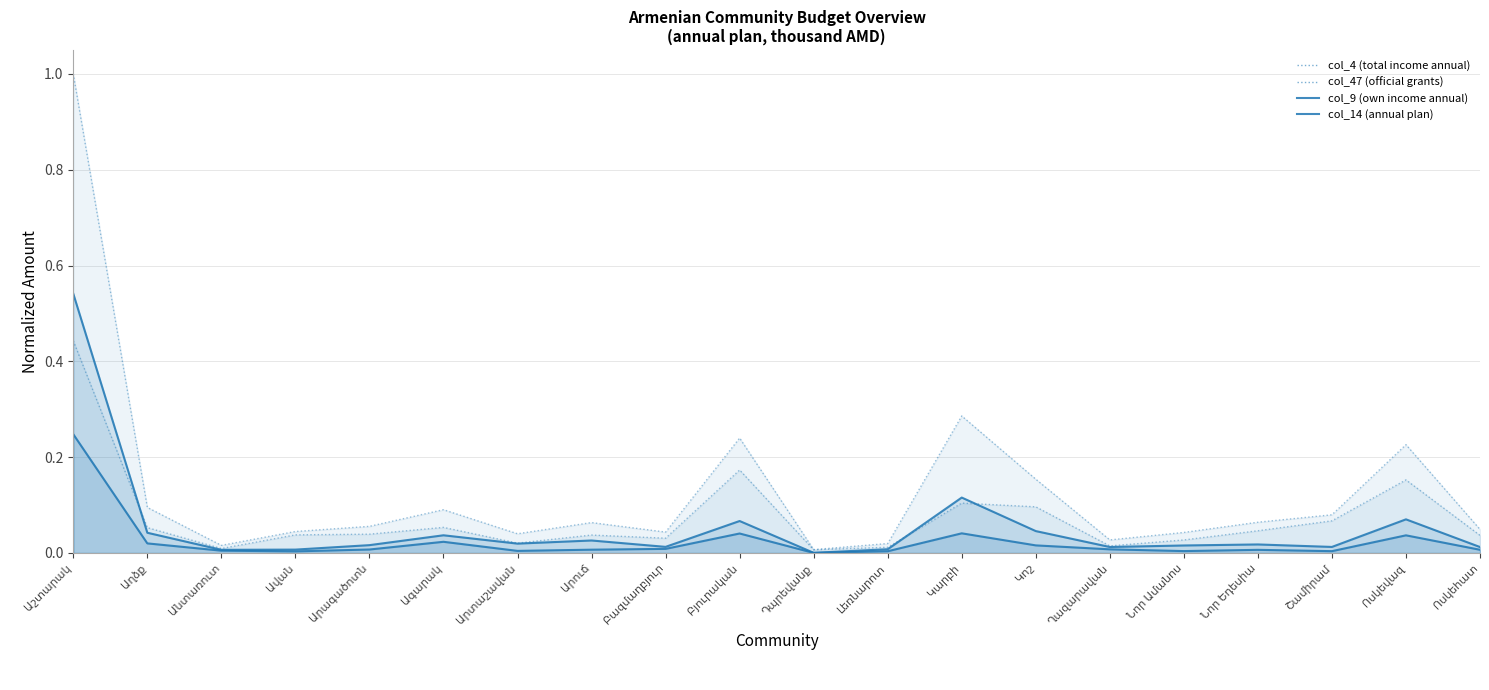

Does the chart have visible grid lines?

Yes